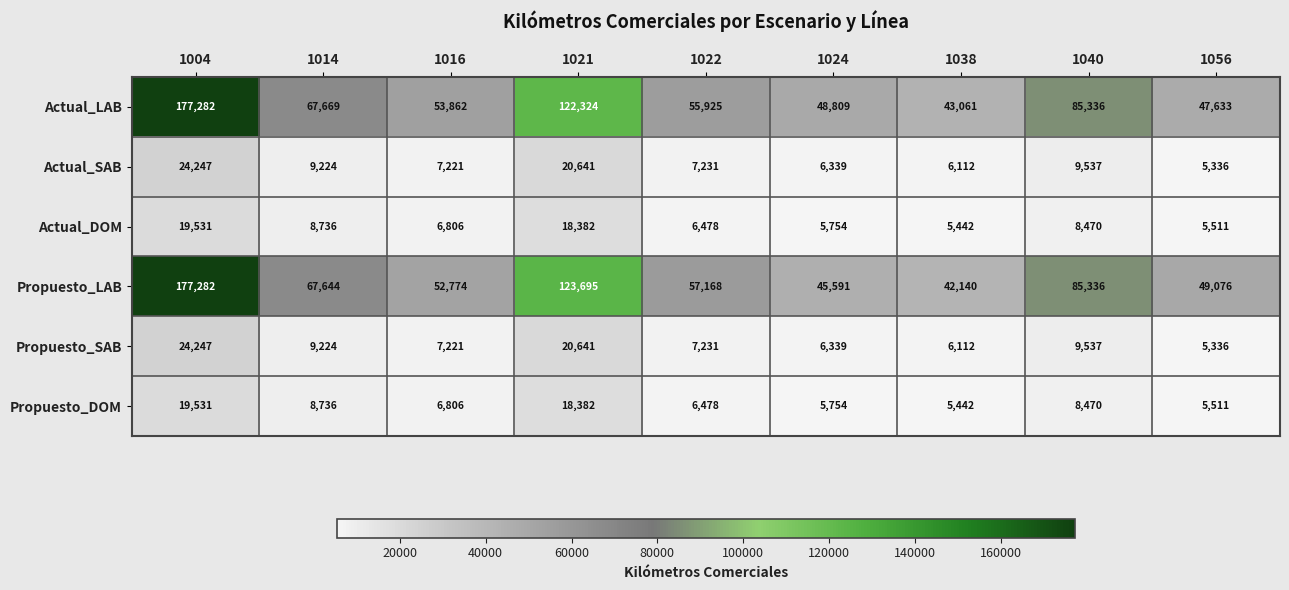

What value does the Propuesto_DOM series have at 1024, to the nearest 10?

5750